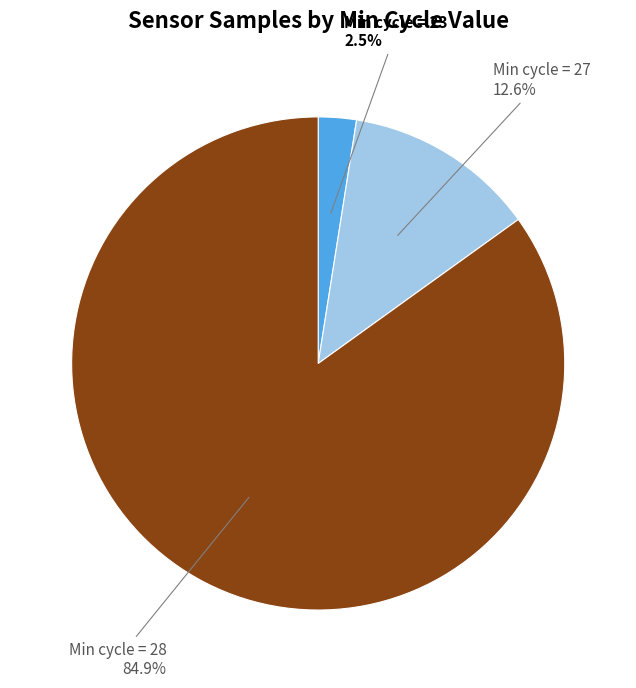

Is there a majority slice in this chart?

Yes